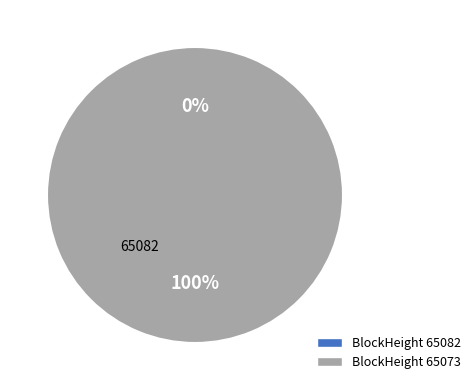

To the nearest percent, what percentage of the pie is 65073?

100%